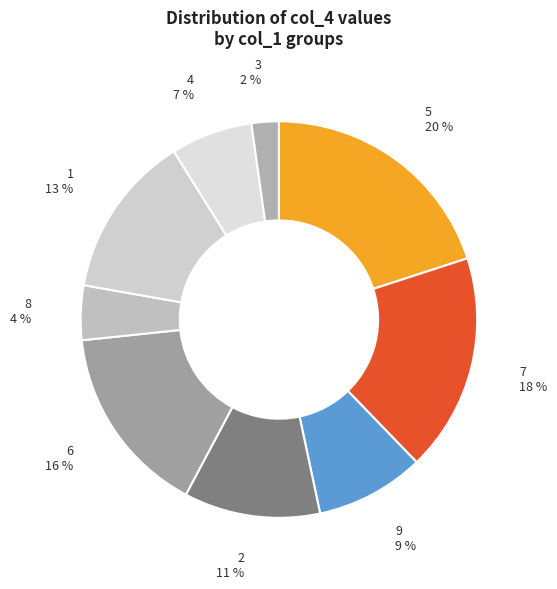

What is the ratio of the value at 7 to the value at 6?

1.1